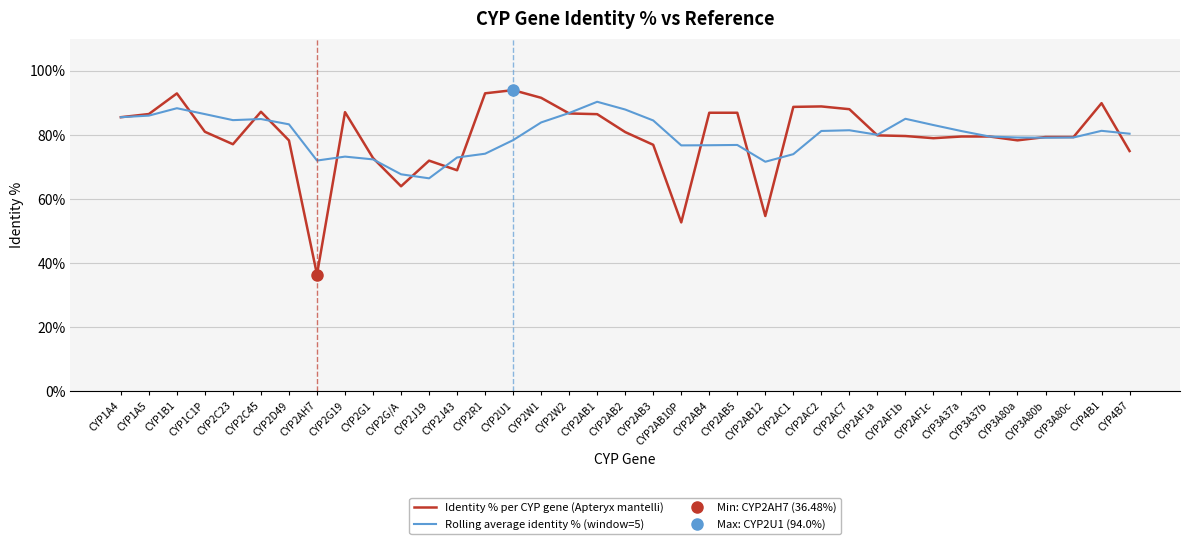

Between which two adjacent categories do Identity % per CYP gene (Apteryx mantelli) and Rolling average identity % (window=5) first intersect?

CYP1B1 and CYP1C1P